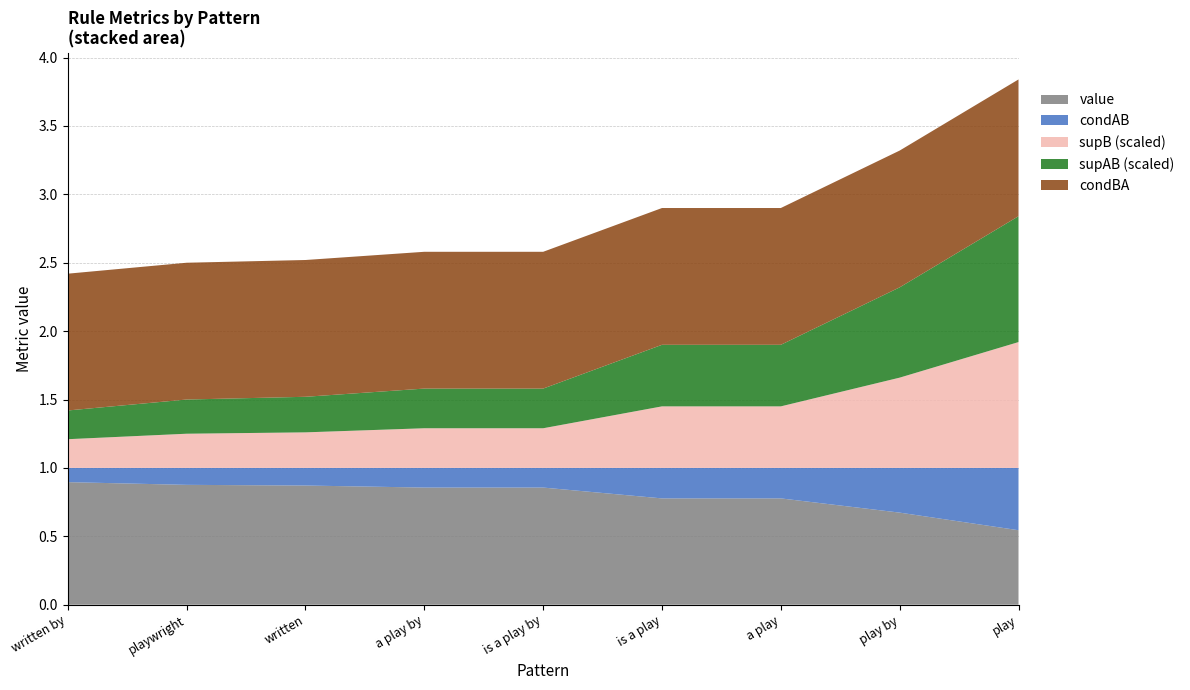

Reading left to right, extract all data points from this chart.

value: written by=0.9	playwright=0.9	written=0.9	a play by=0.9	is a play by=0.9	is a play=0.8	a play=0.8	play by=0.7	play=0.5
condAB: written by=0.1	playwright=0.1	written=0.1	a play by=0.1	is a play by=0.1	is a play=0.2	a play=0.2	play by=0.3	play=0.5
supB: written by=21.0	playwright=25.0	written=26.0	a play by=29.0	is a play by=29.0	is a play=45.0	a play=45.0	play by=66.0	play=92.0
supAB: written by=21.0	playwright=25.0	written=26.0	a play by=29.0	is a play by=29.0	is a play=45.0	a play=45.0	play by=66.0	play=92.0
condBA: written by=1.0	playwright=1.0	written=1.0	a play by=1.0	is a play by=1.0	is a play=1.0	a play=1.0	play by=1.0	play=1.0